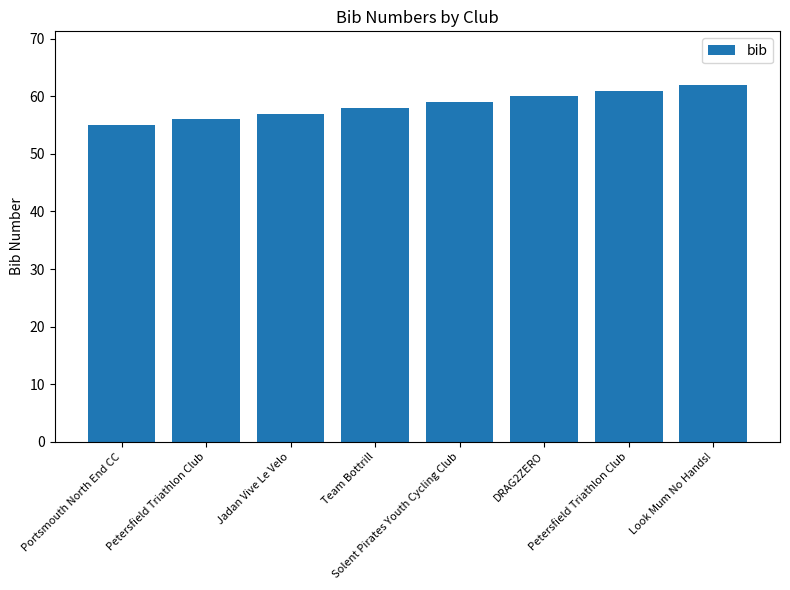

Is it true that the value at Solent Pirates Youth Cycling Club is 88?

False